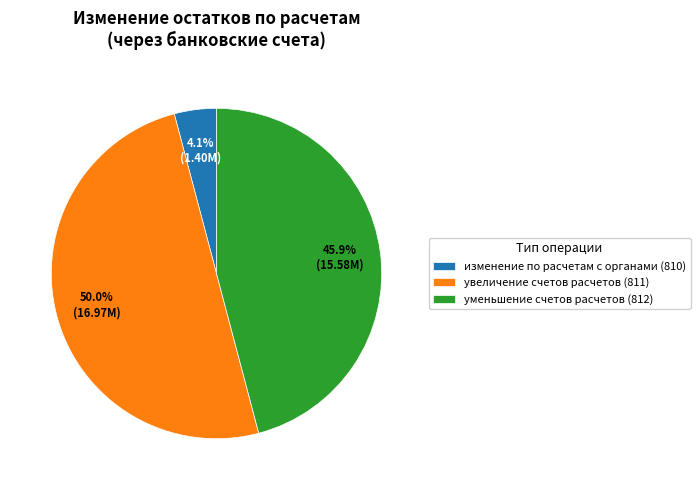

Combined, what portion of the pie is уменьшение счетов расчетов (812) and увеличение счетов расчетов (811)?

95.9%